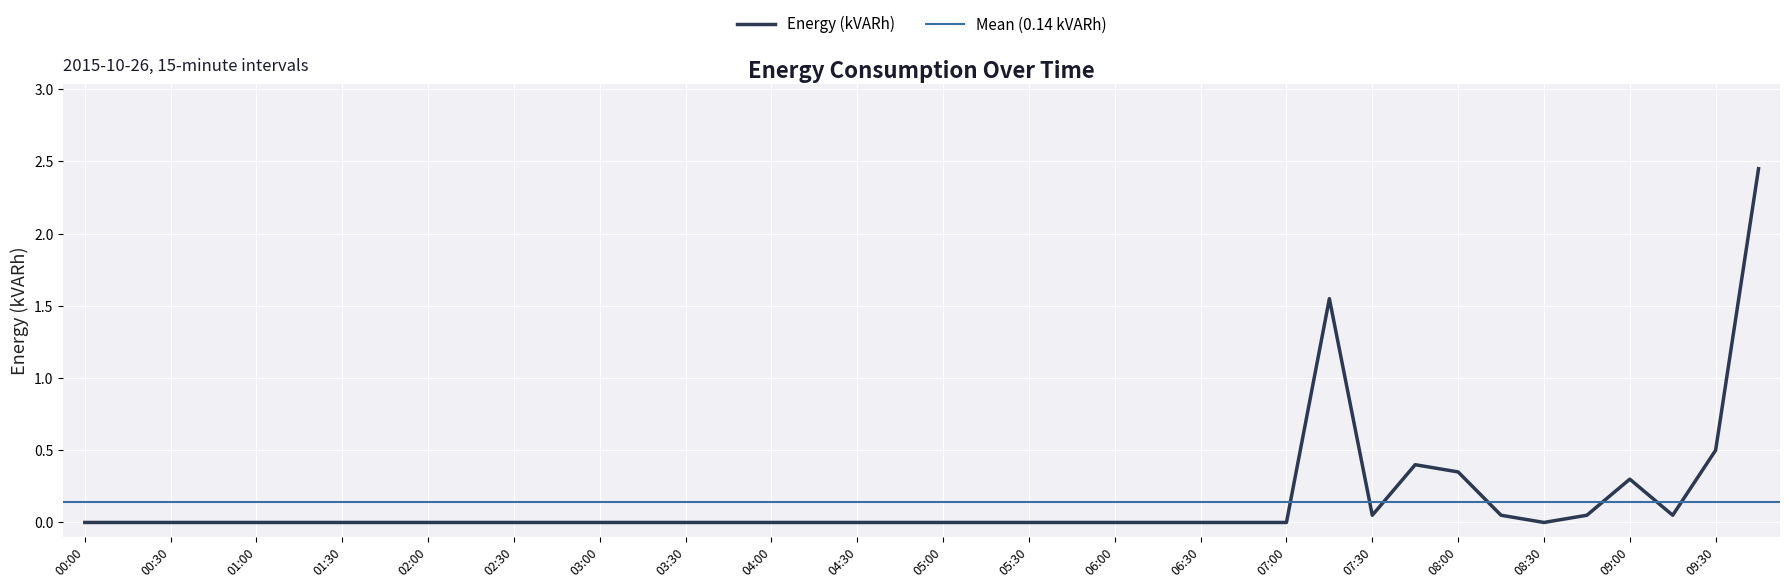

True or false: there are more than 1 points higher than both neighbors.

True